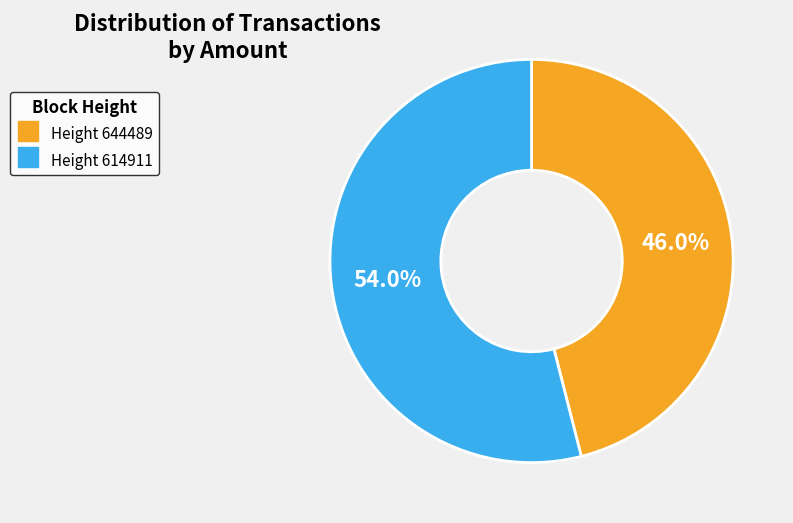

Is there any slice that represents more than half of the pie?

Yes